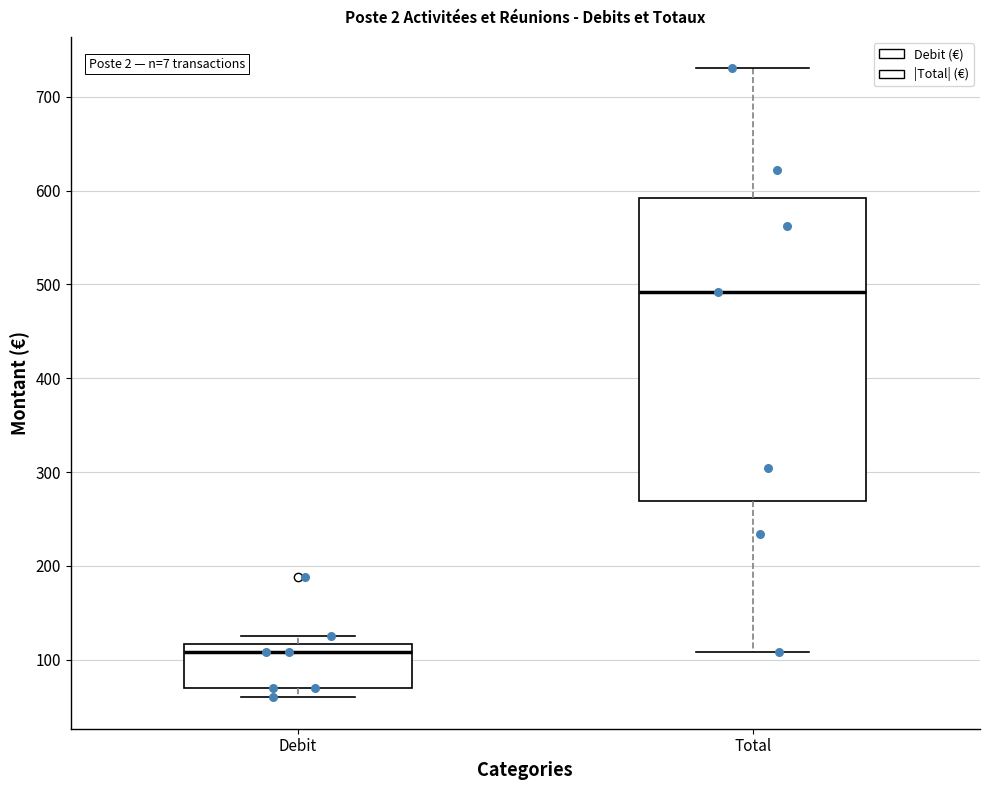

Which box's median line is the lowest?

Debit